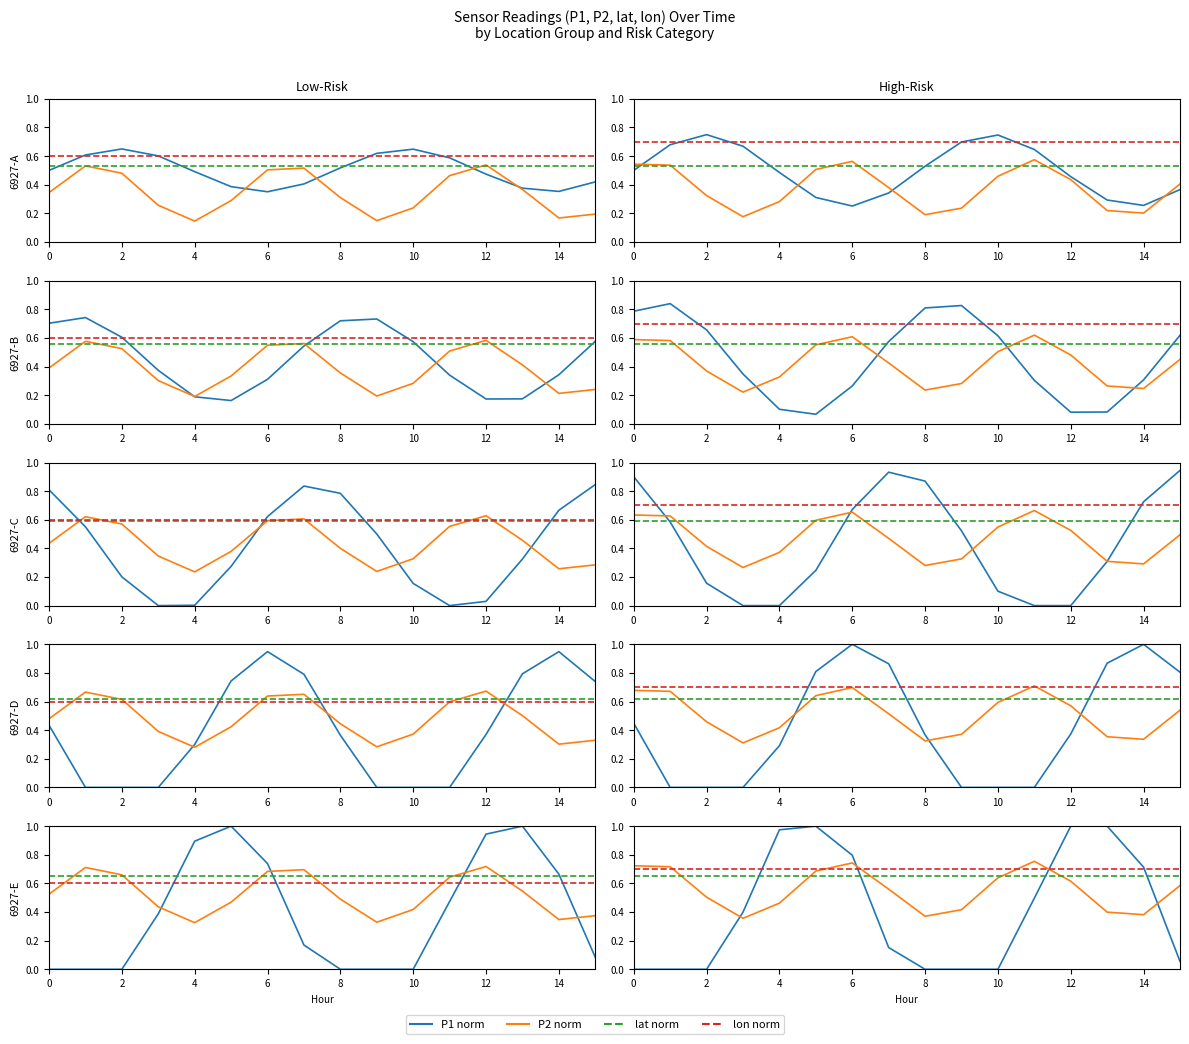

What is the greatest value displayed?

1.0